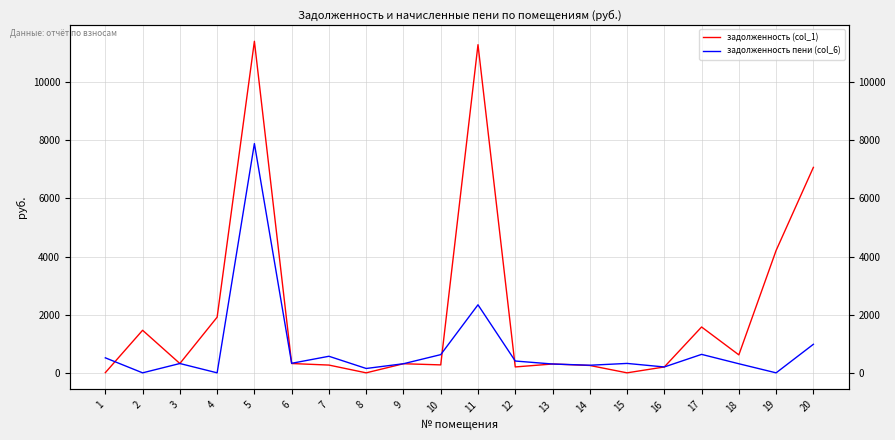

At which label does задолженность (col_1) reach its peak?

5